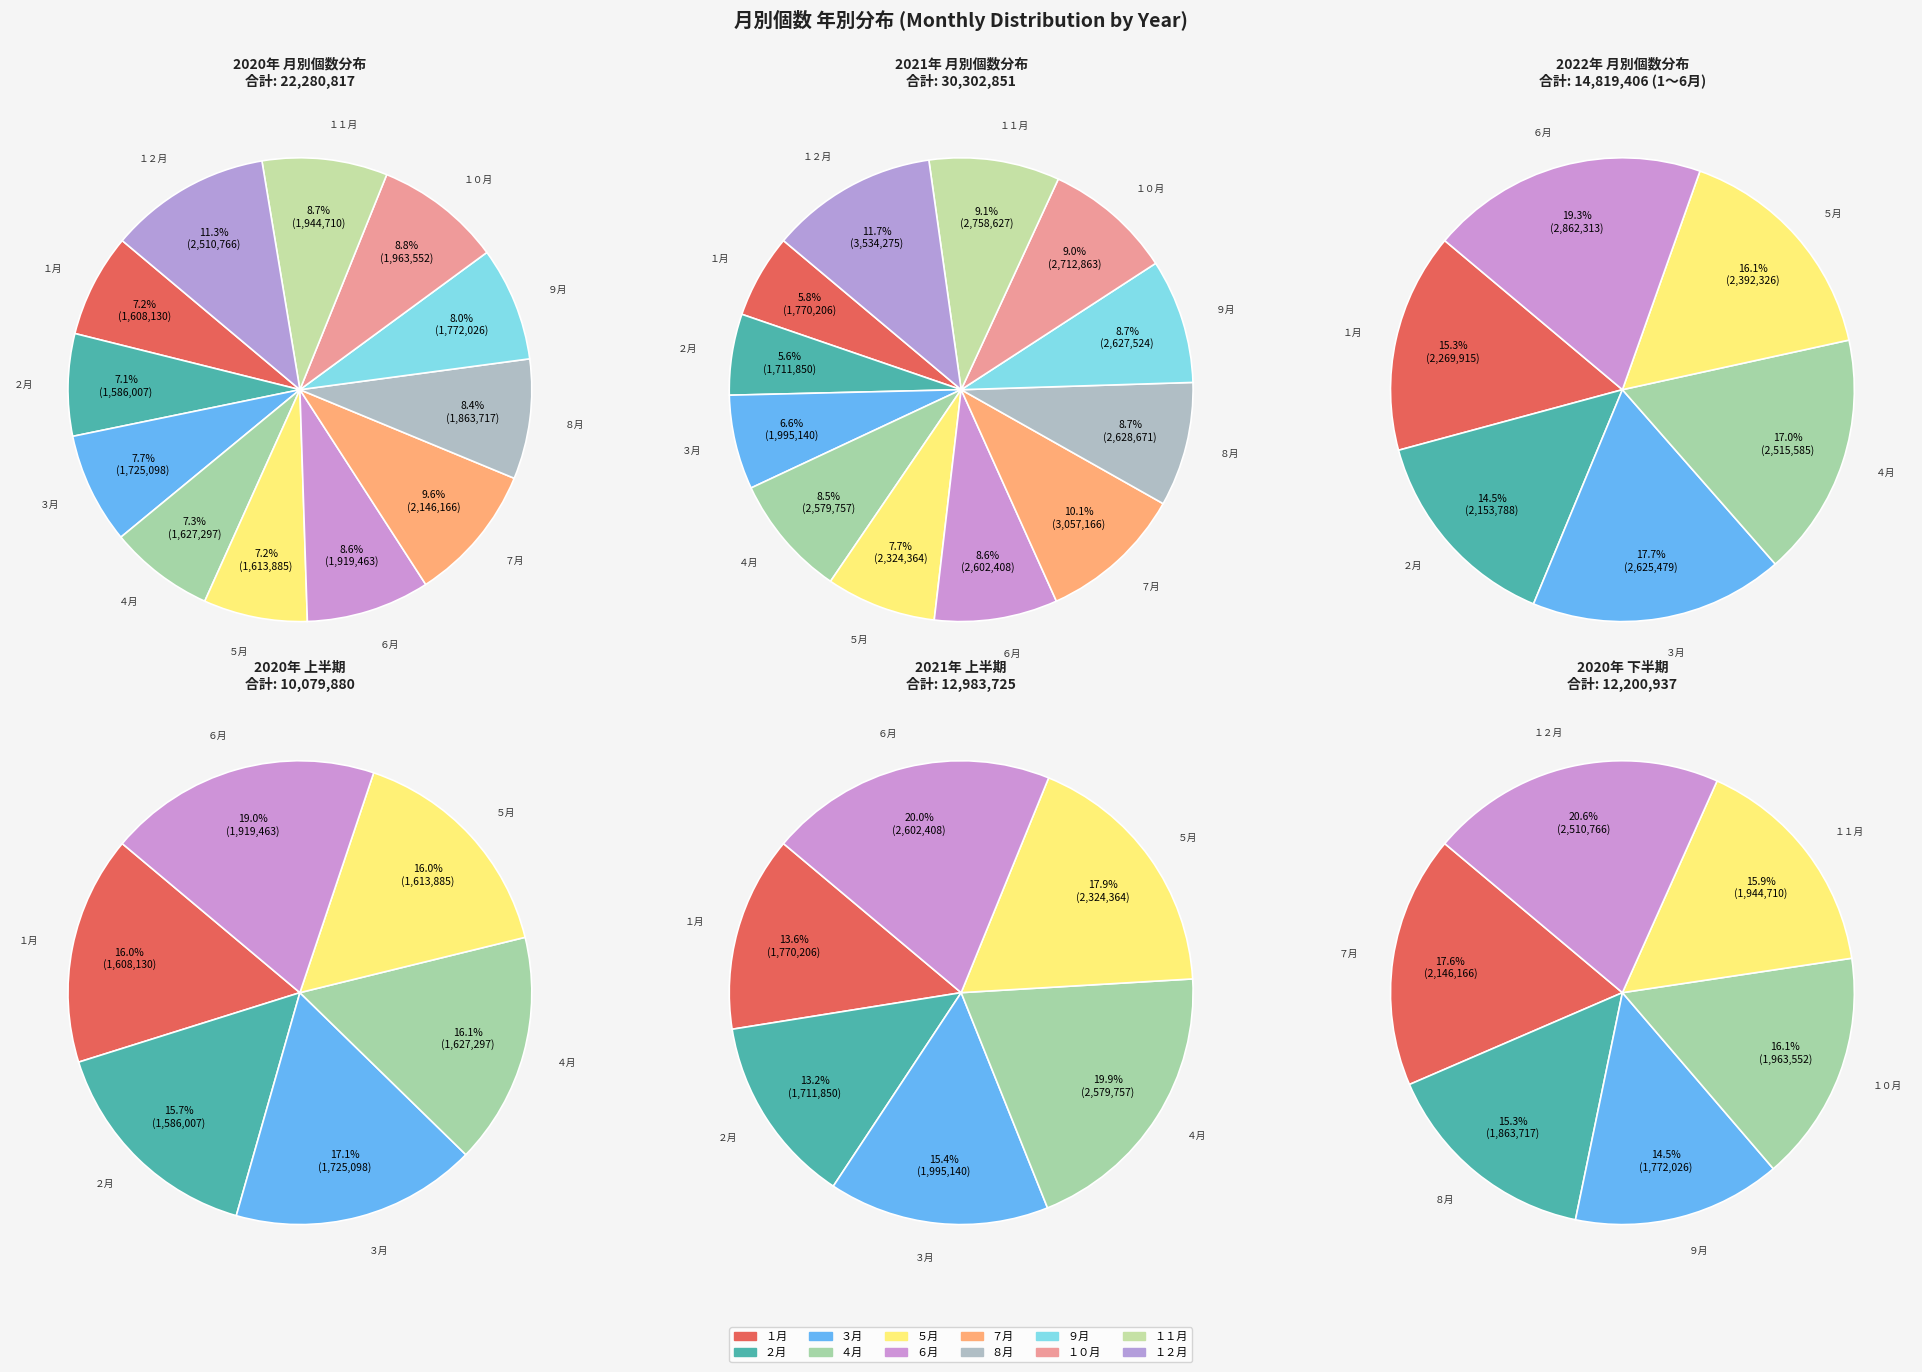

To the nearest percent, what portion does １０月 represent?

9%